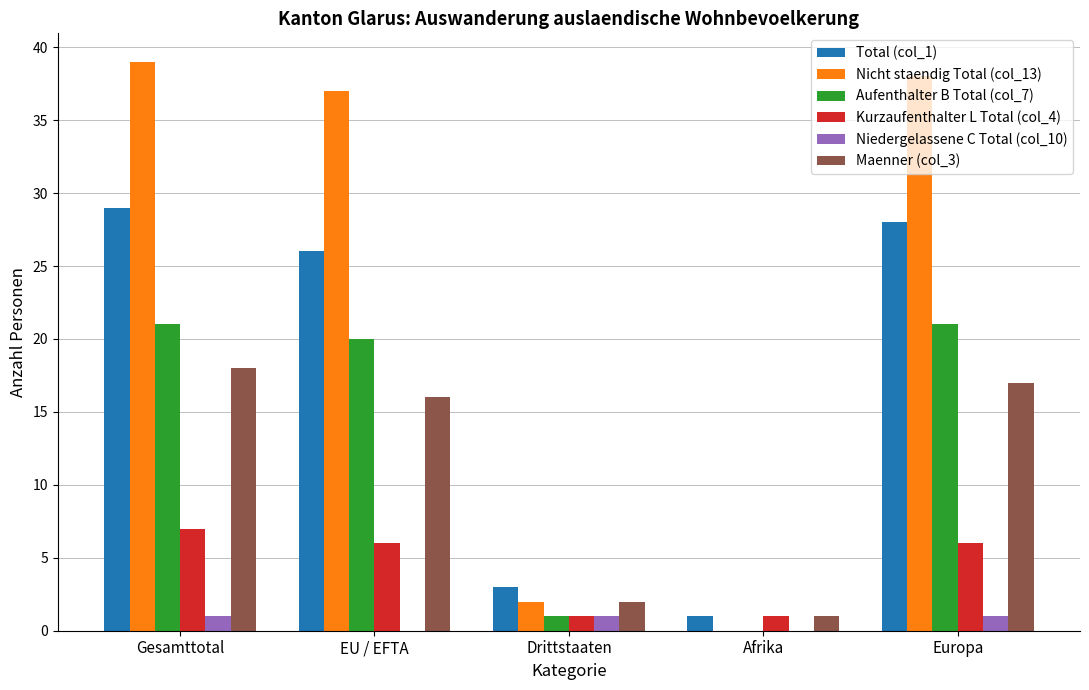

What is the sum of all Nicht staendig Total (col_13) values?

116